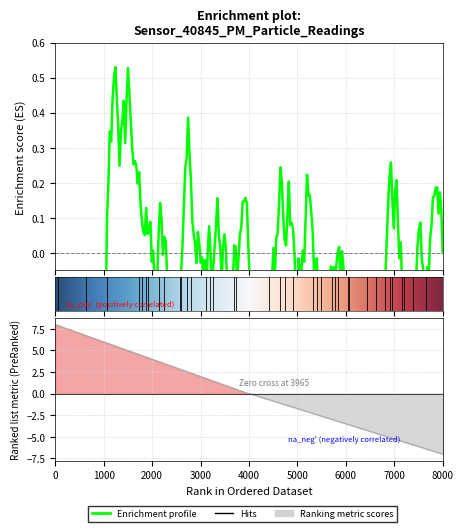

True or false: P1 and P2 intersect in this chart.

False